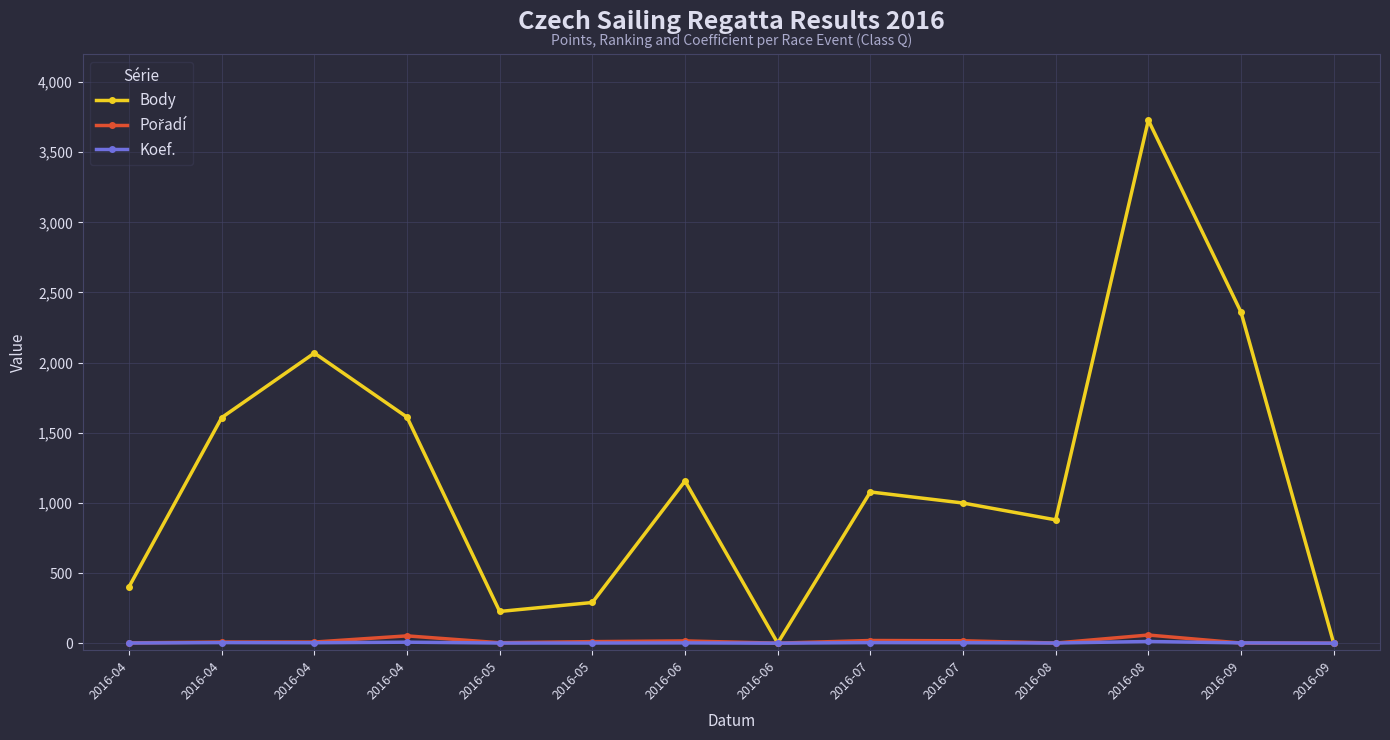

Which label corresponds to the smallest value in the chart?

2016-06